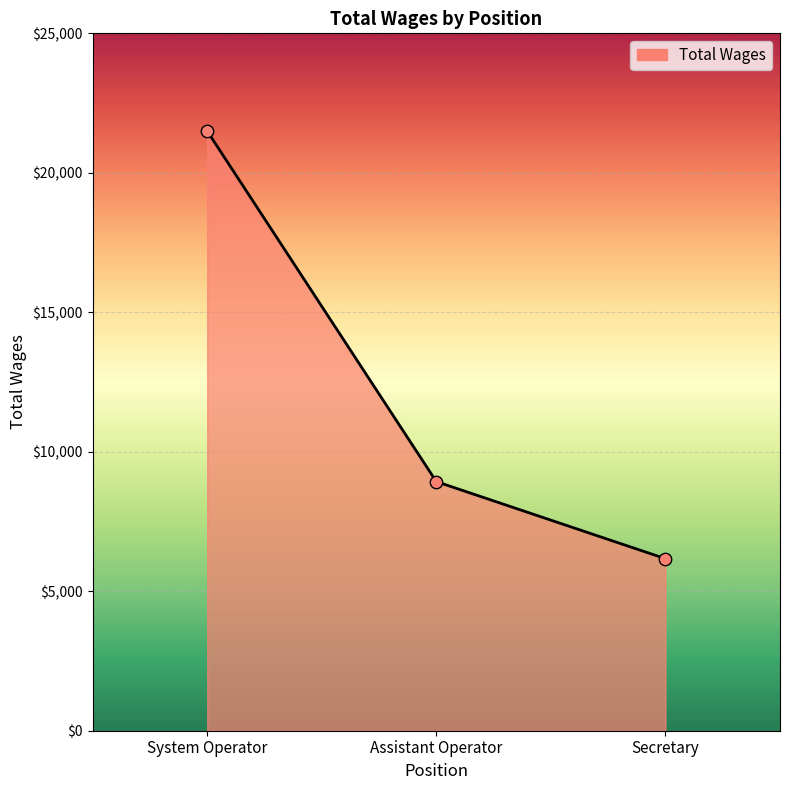

What is the change in value from System Operator to Assistant Operator?

-12565